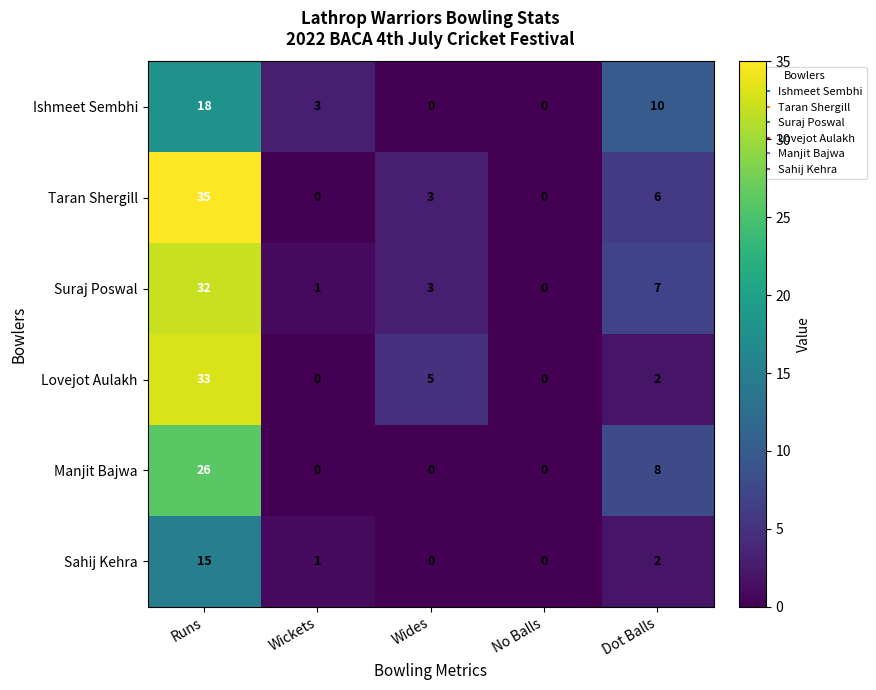

Rank the series by their maximum value, from lowest to highest.

Sahij Kehra, Ishmeet Sembhi, Manjit Bajwa, Suraj Poswal, Lovejot Aulakh, Taran Shergill